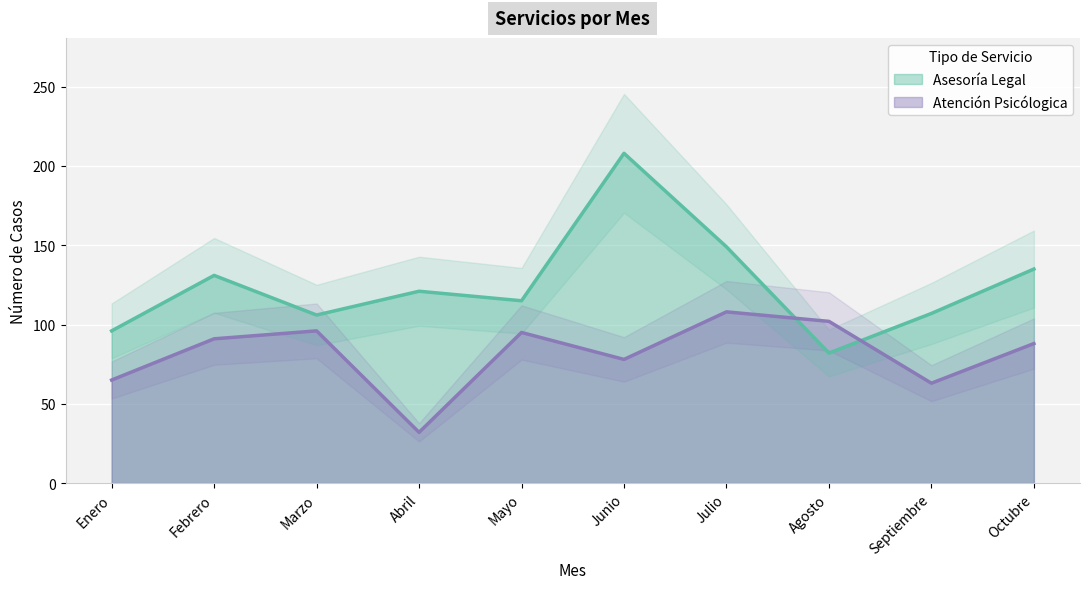

What is the difference between the second highest and minimum values in the Asesoría Legal series?

67